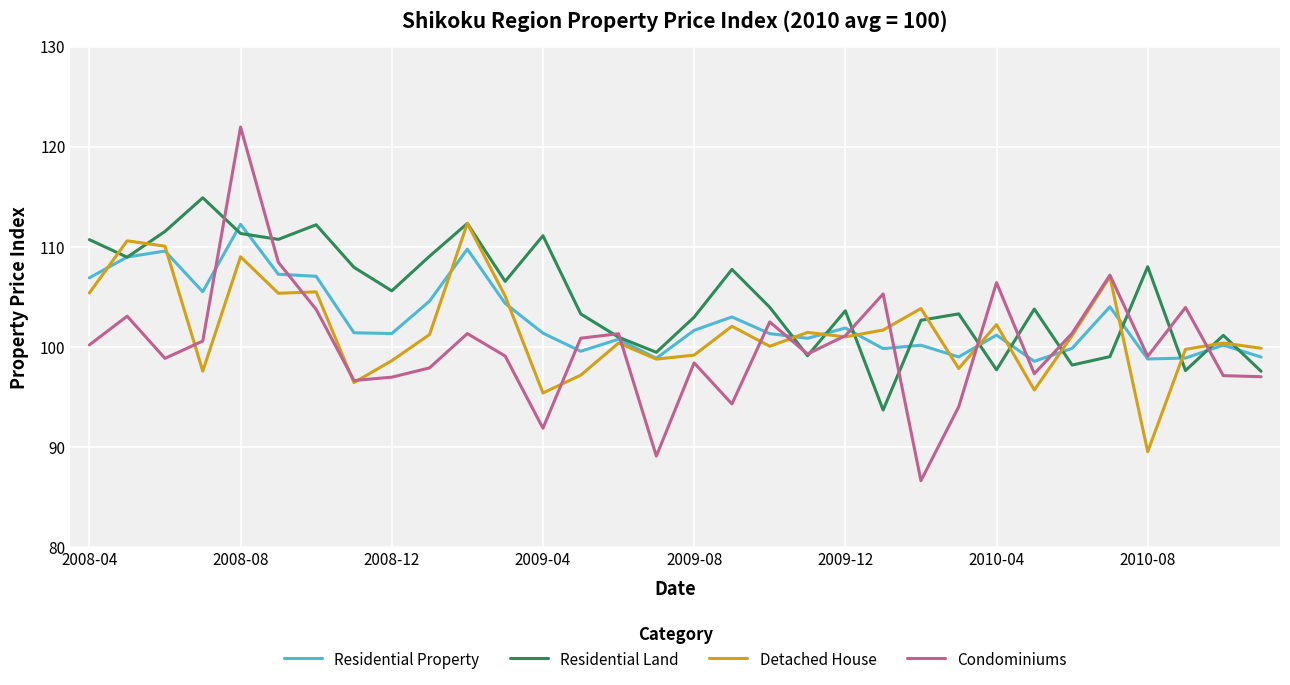

How many lines are shown in the chart?

4